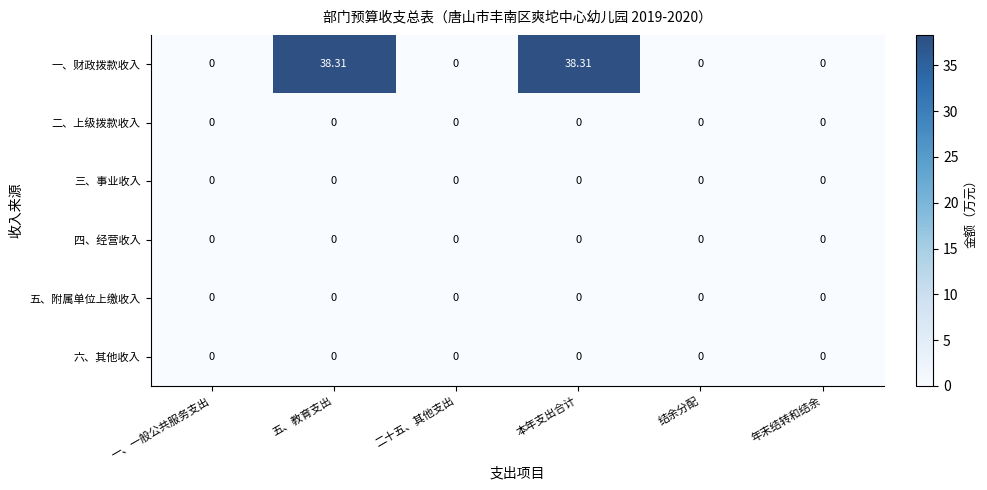

Which series has the largest range (max minus min)?

一、财政拨款收入